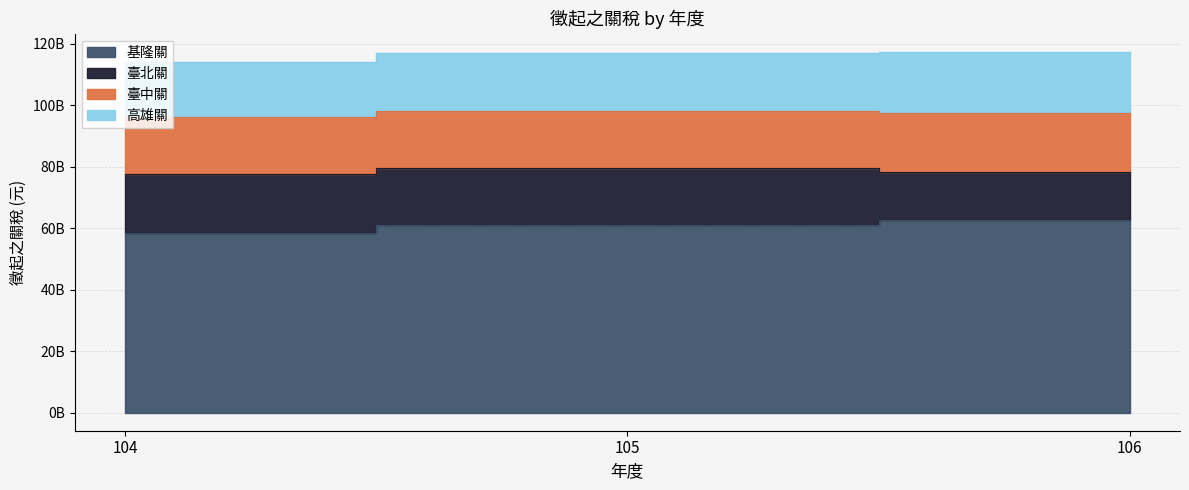

What is the difference between the 高雄關 values at 105 and 104?

1005289598